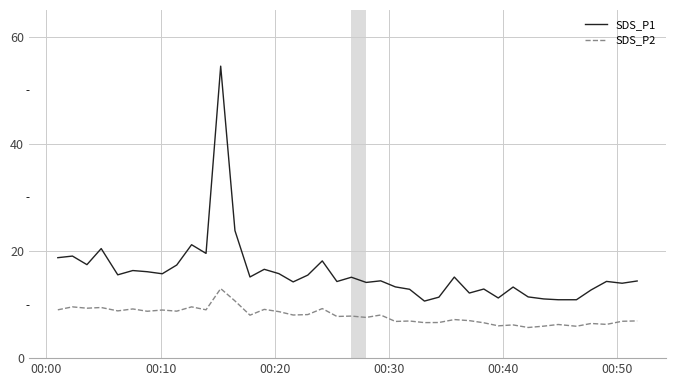

Which series has the largest total across all categories?

SDS_P1